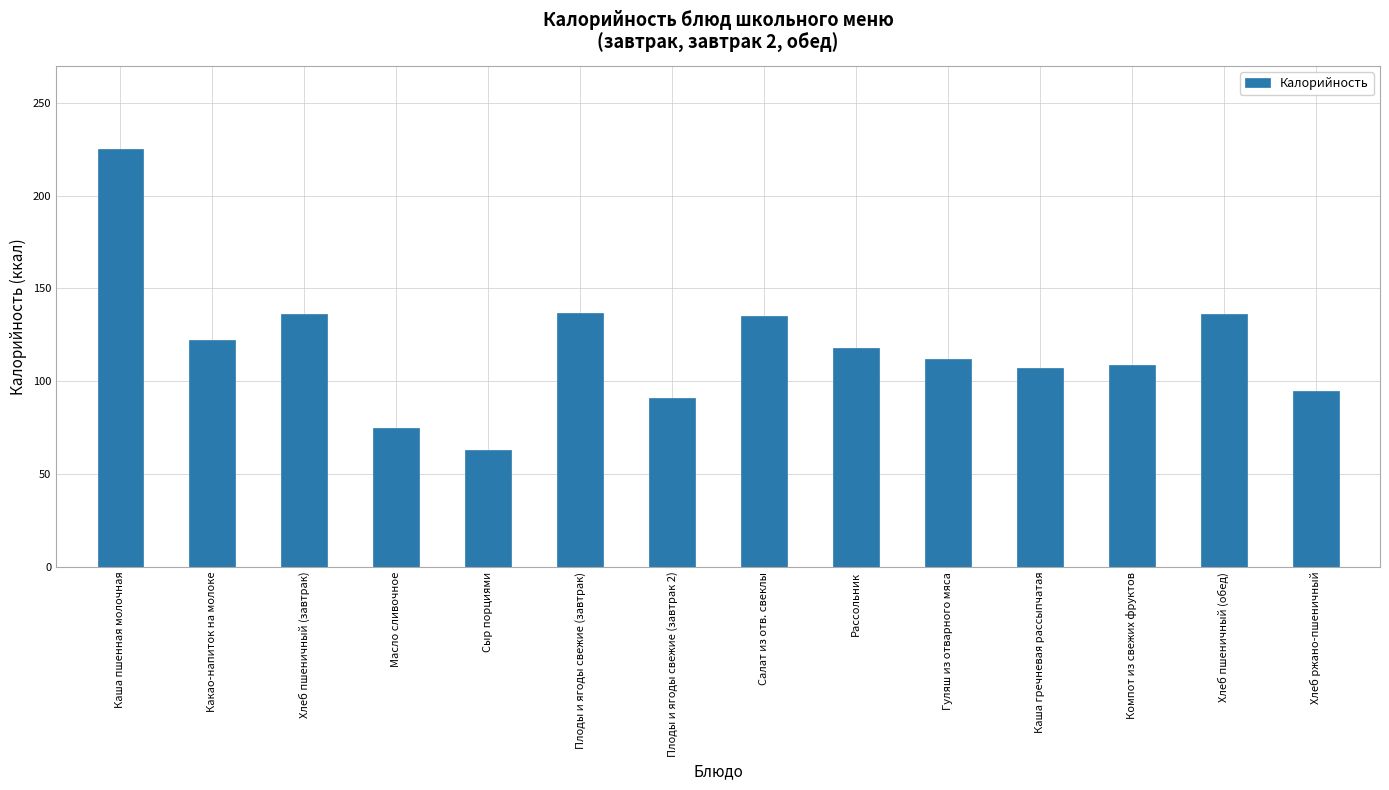

Where does the data first go above 118?

Каша пшенная молочная